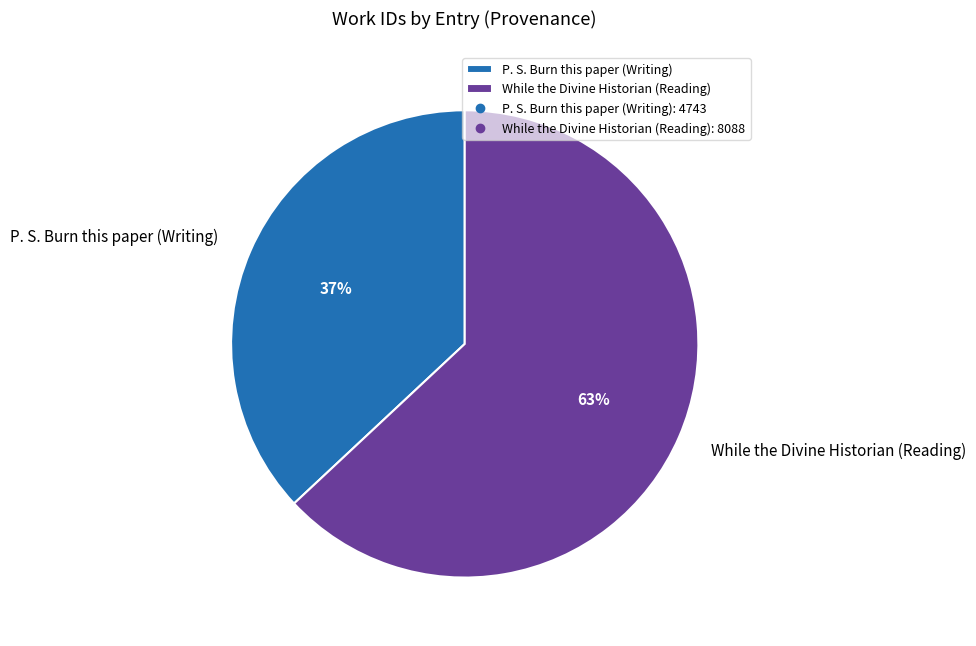

Rank the categories by value from lowest to highest.

P. S. Burn this paper (Writing), While the Divine Historian (Reading)